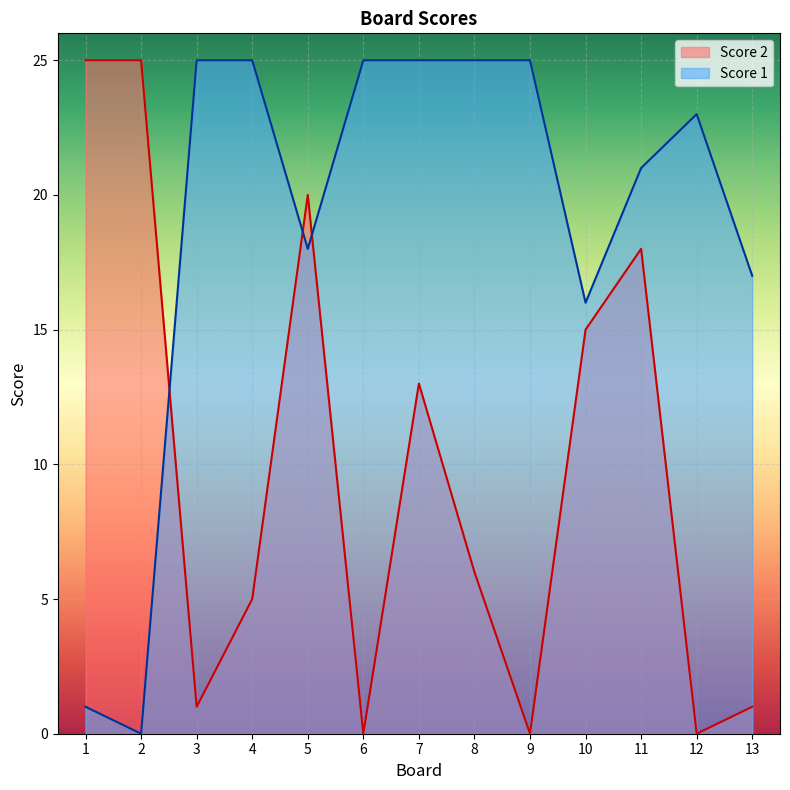

Is the value of Score 2 at 6 greater than the value of Score 1 at 9?

No